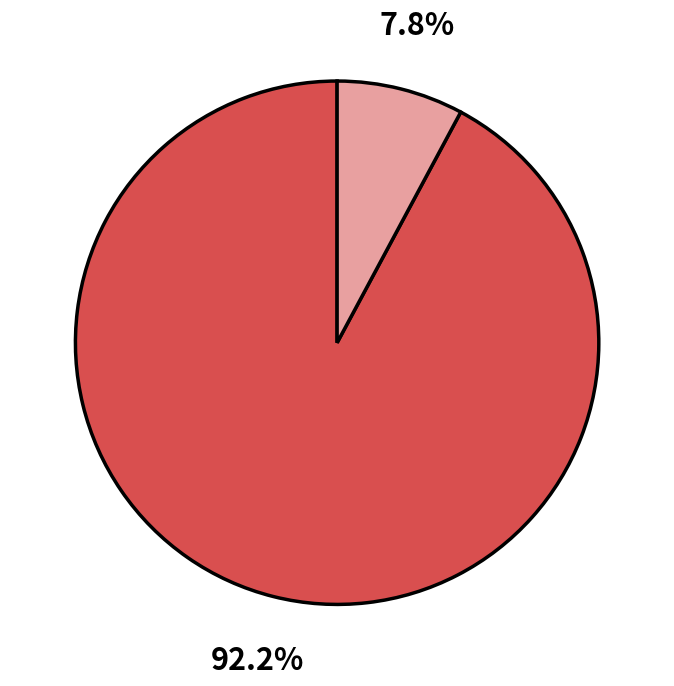

Does any single category account for the majority?

Yes